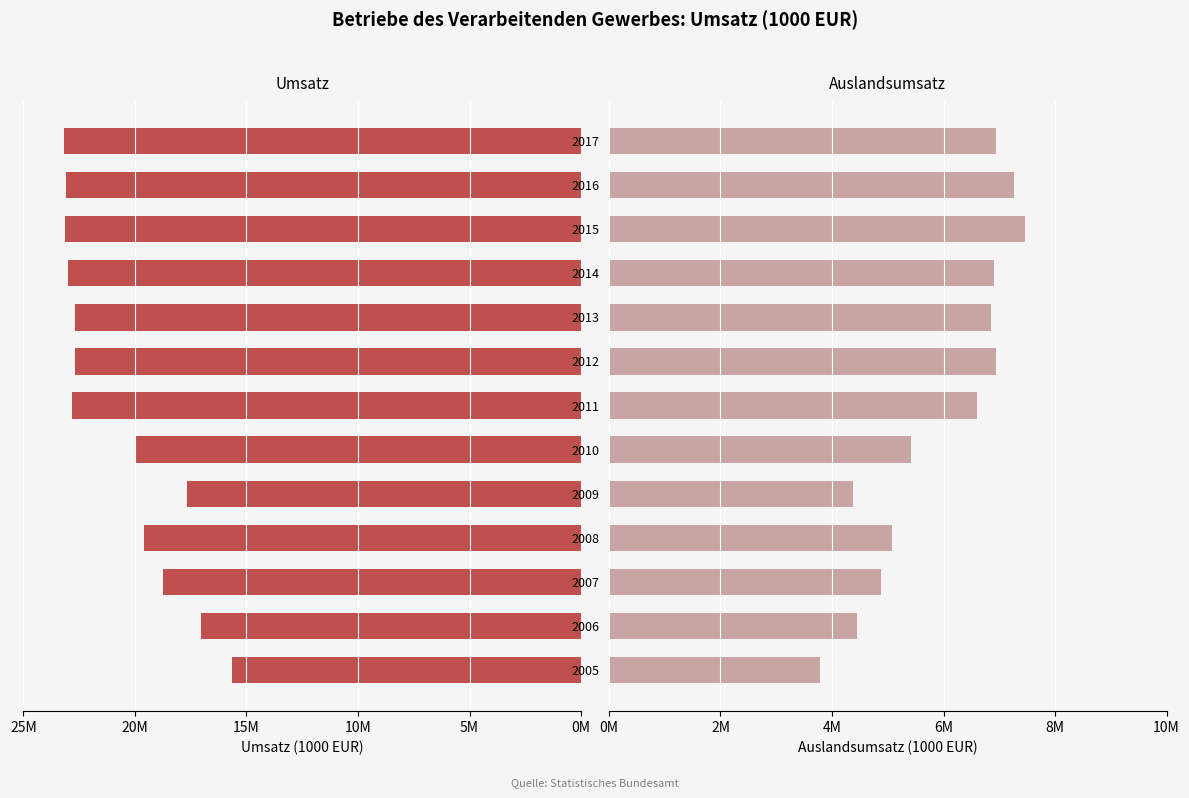

What are all the series names shown in the legend?

Umsatz, Auslandsumsatz